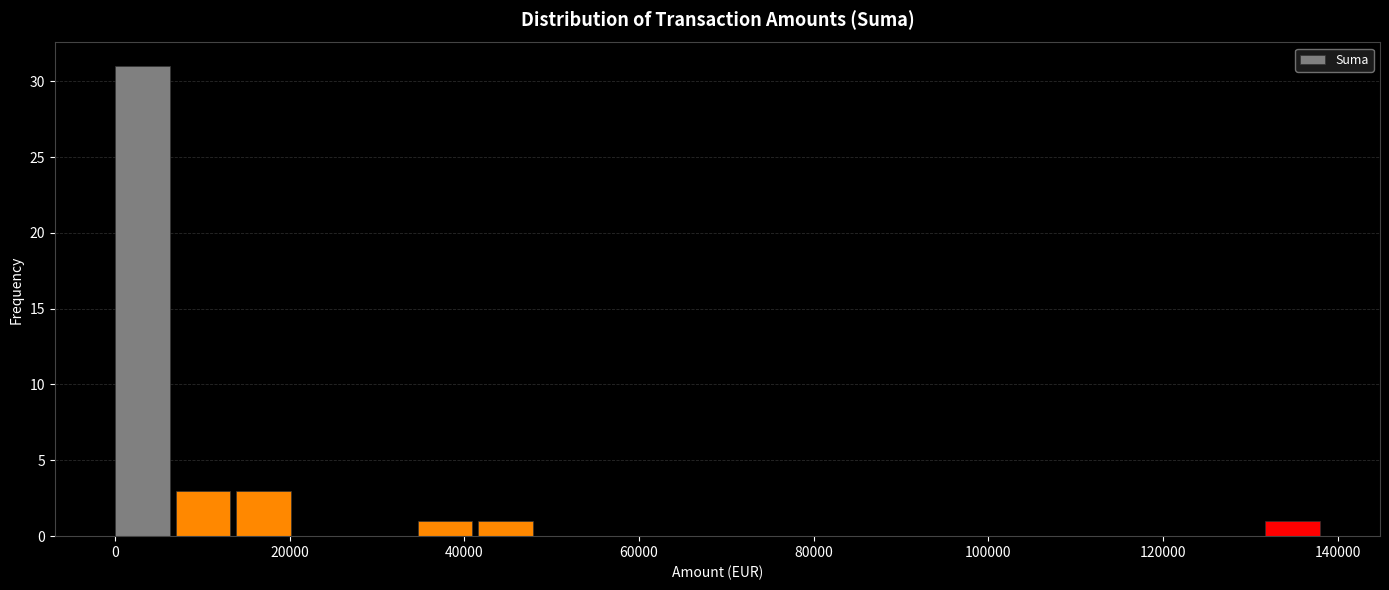

Around what value on the x-axis is the tallest bar? Give the approximate position of its centre, as read against the axis.

4000